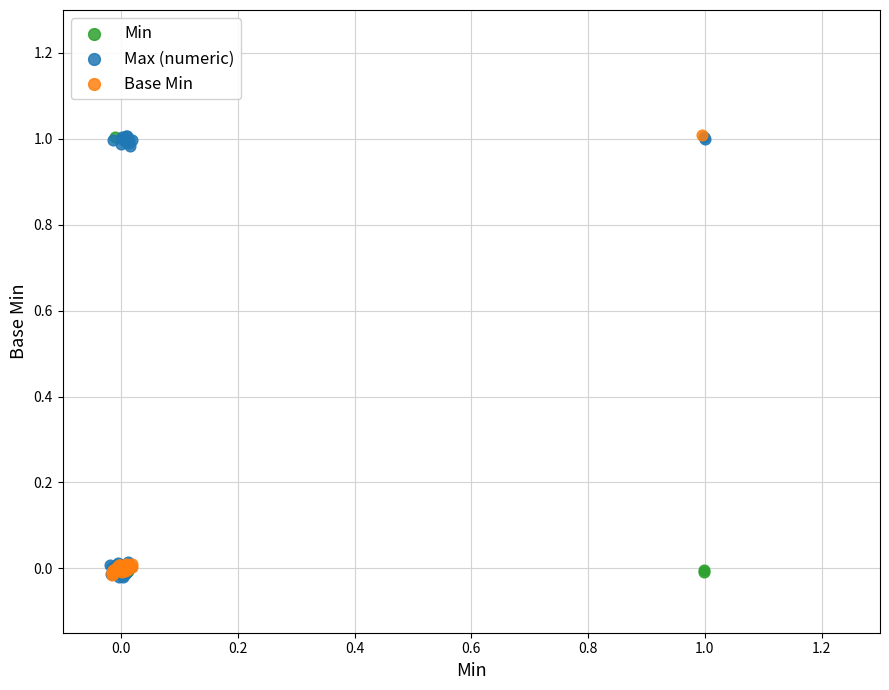

What are all the series names shown in the legend?

Min, Max (numeric), Base Min